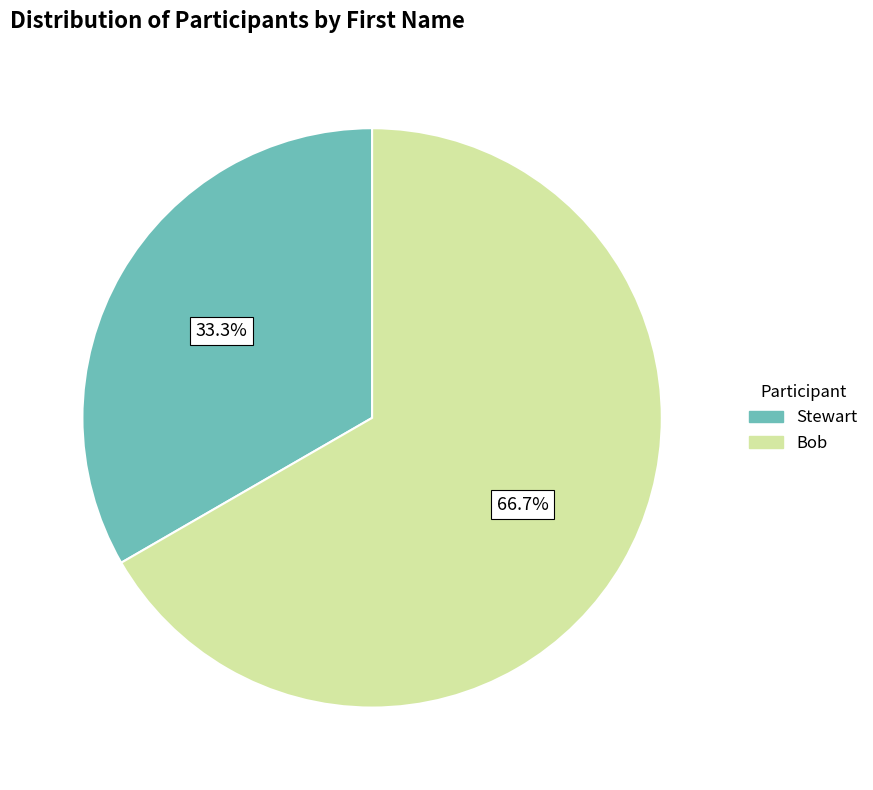

Count the number of slices in the pie.

2